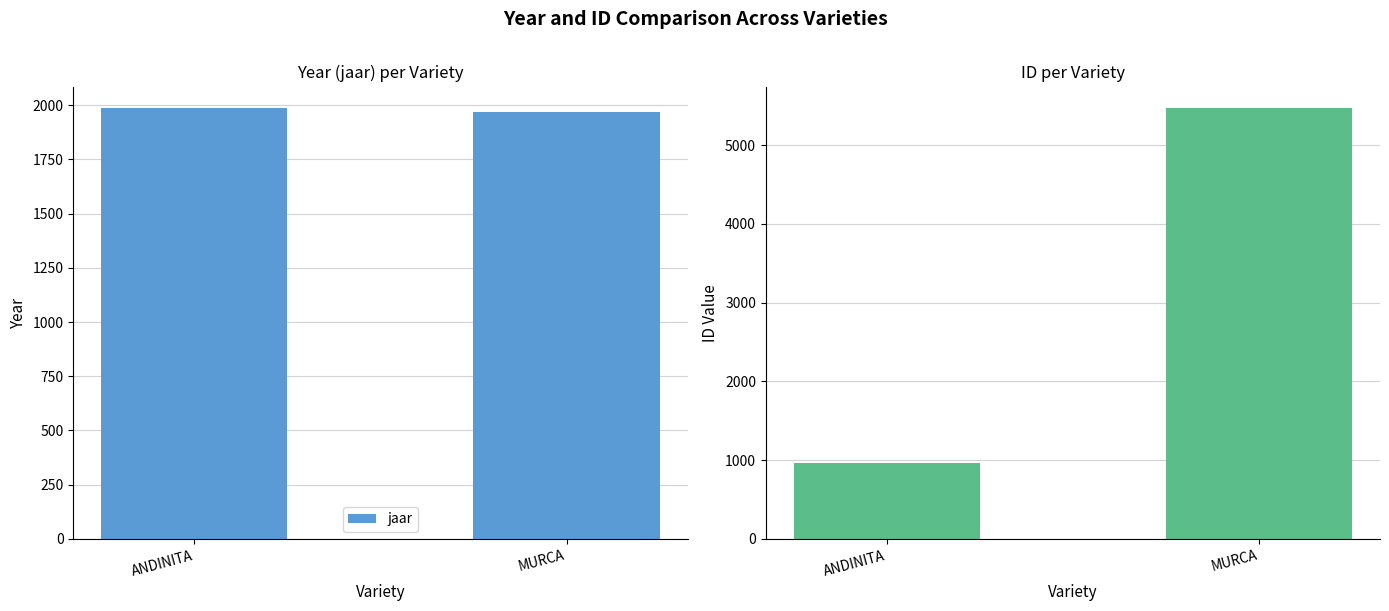

Reading left to right, list all the values displayed in this chart.

jaar: 1987	1970
ID: 958	5471